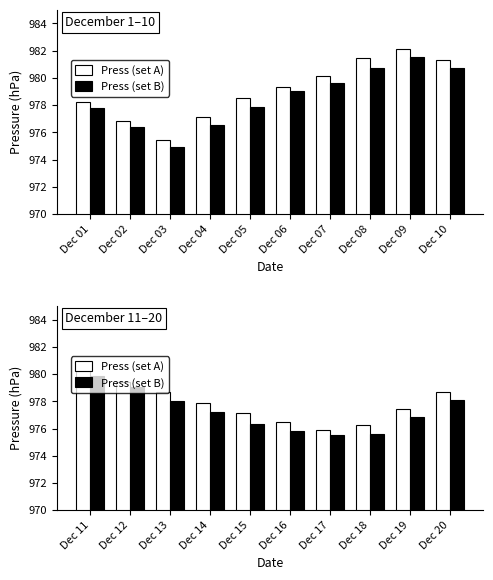

Which series has the largest range (max minus min)?

Press (set A)